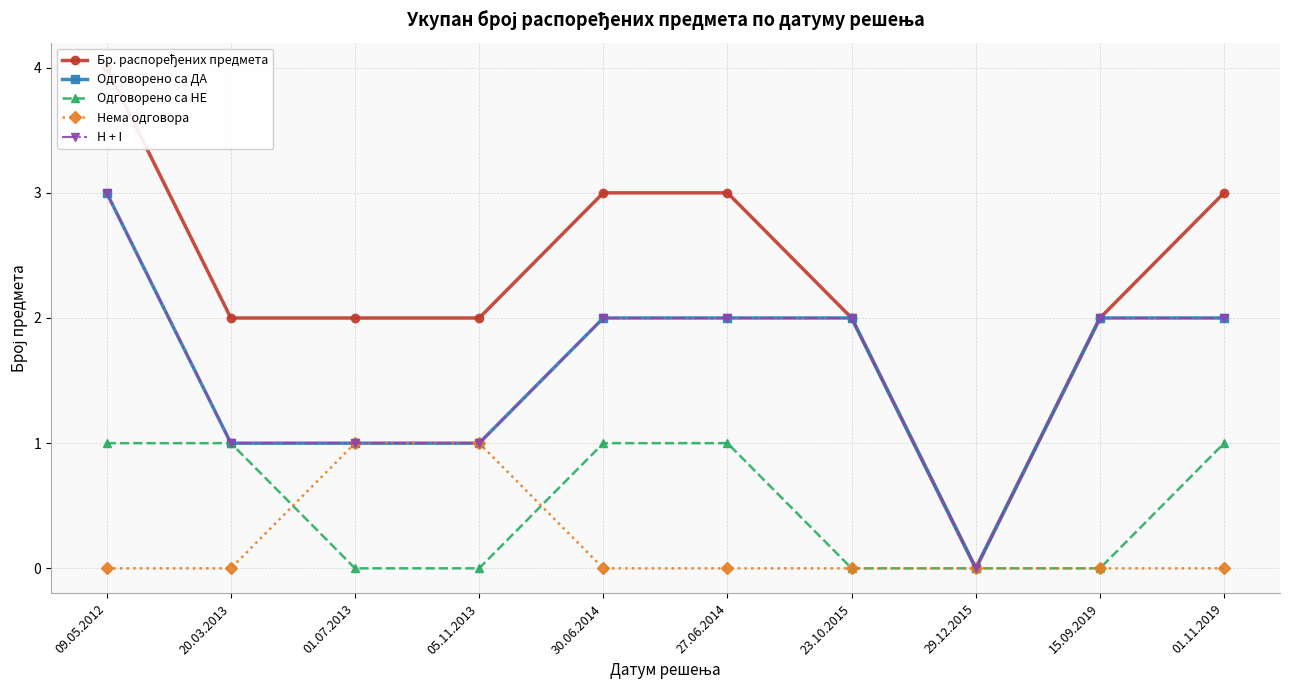

The Одговорено са ДА series shows 1 at 05.11.2013. True or false?

True